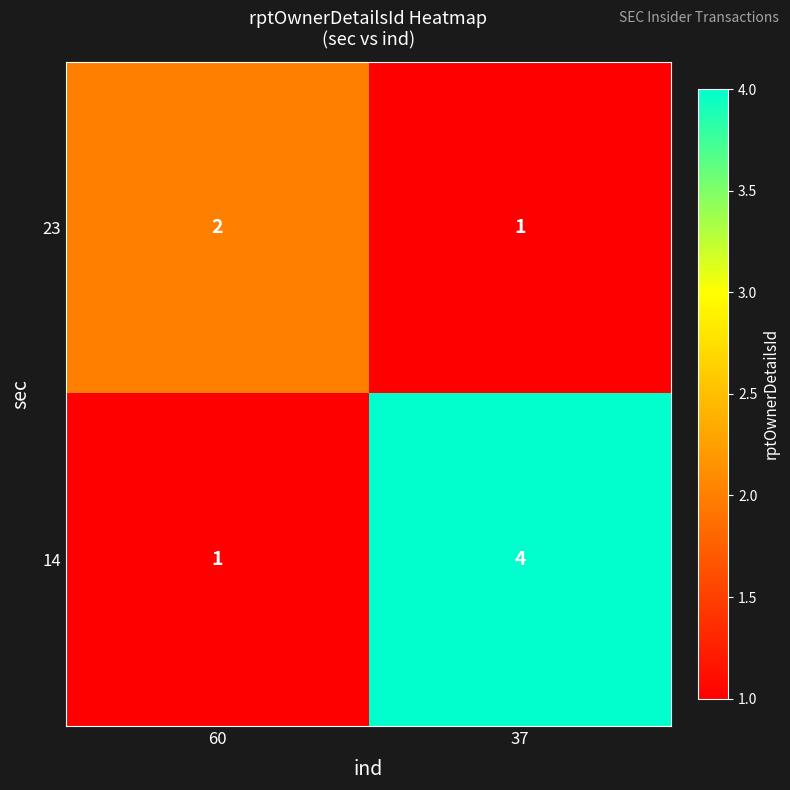

At which category is the sum across all series the highest?

37